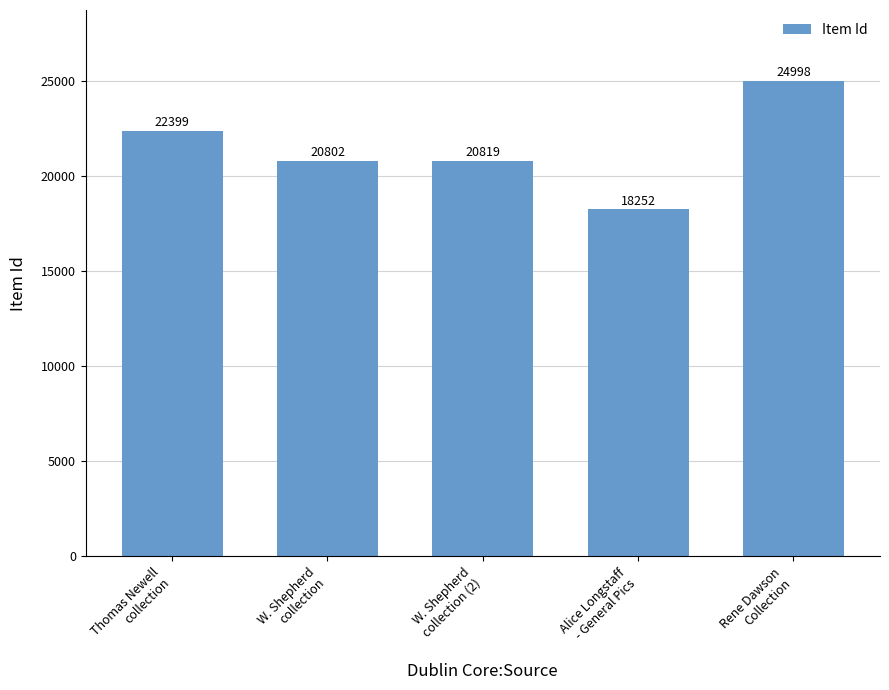

The value at Thomas Newell
collection is 22399. True or false?

True